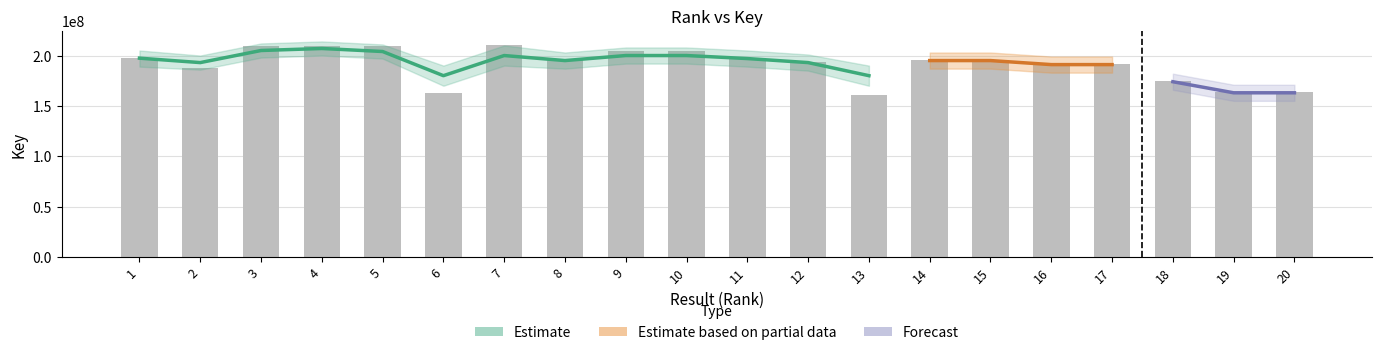

What is the value of the 6th bar from the left?

162488169